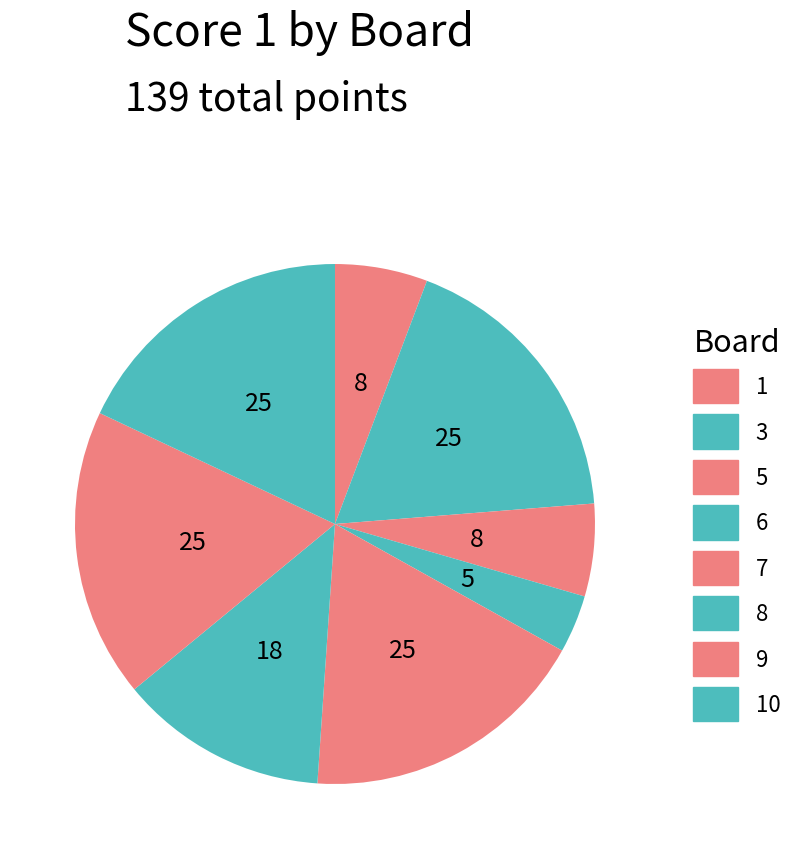

Does 9 account for over 50% of the chart?

No